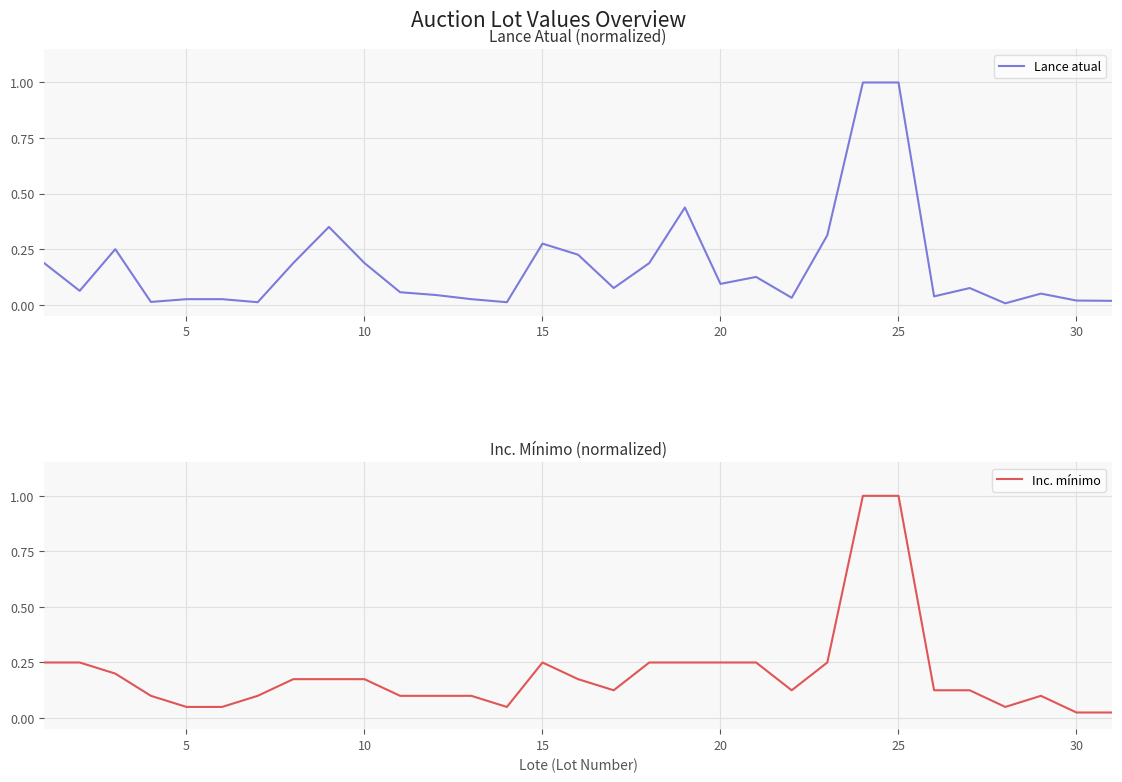

Reading left to right, extract all data points from this chart.

Lance atual: 0.2	0.1	0.2	0.0	0.0	0.0	0.0	0.2	0.3	0.2	0.1	0.0	0.0	0.0	0.3	0.2	0.1	0.2	0.4	0.1	0.1	0.0	0.3	1.0	1.0	0.0	0.1	0.0	0.1	0.0	0.0
Inc. mínimo: 0.2	0.2	0.2	0.1	0.1	0.1	0.1	0.2	0.2	0.2	0.1	0.1	0.1	0.1	0.2	0.2	0.1	0.2	0.2	0.2	0.2	0.1	0.2	1.0	1.0	0.1	0.1	0.1	0.1	0.0	0.0